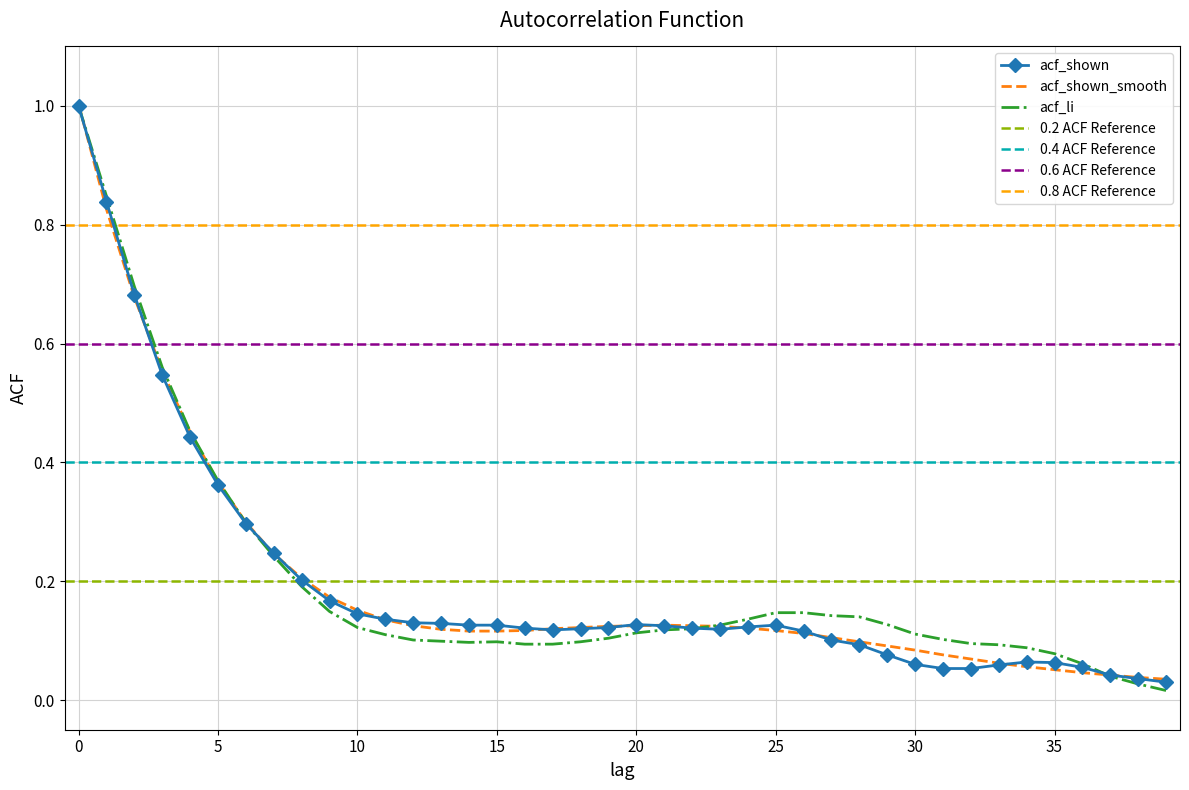

At which category does acf_shown reach its first local peak?

20